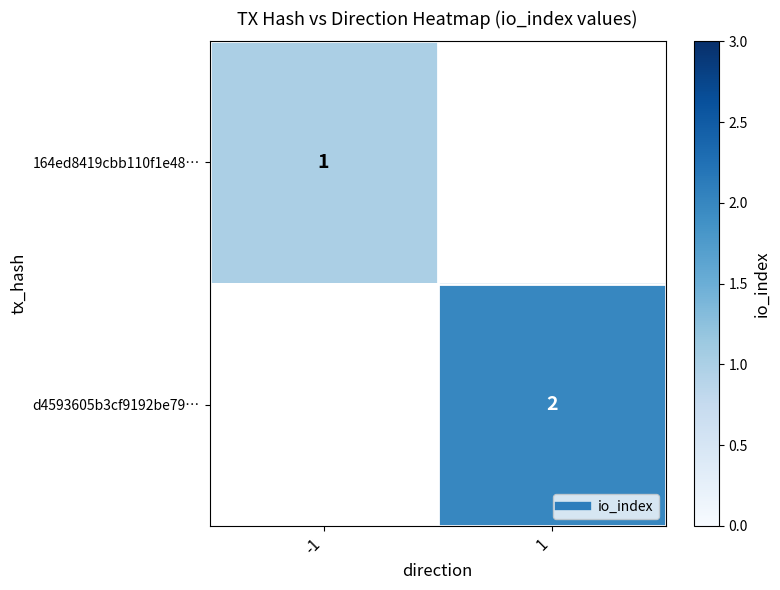

Rank the series by their maximum value, from highest to lowest.

164ed8419cbb110f1e48…, d4593605b3cf9192be79…